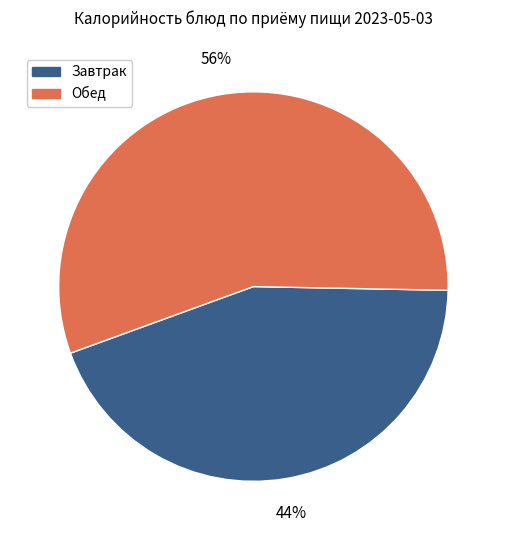

How many segments does this pie chart have?

2